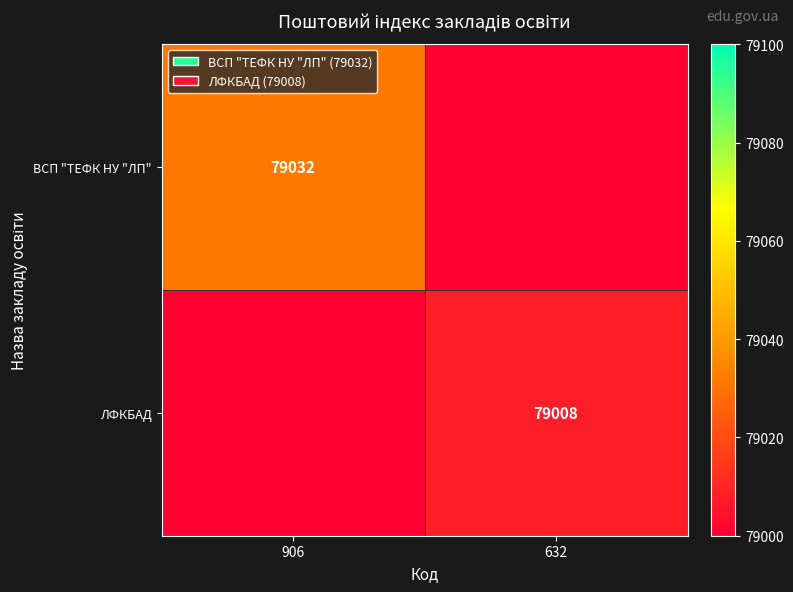

What is the total value across all series at 906?

79032